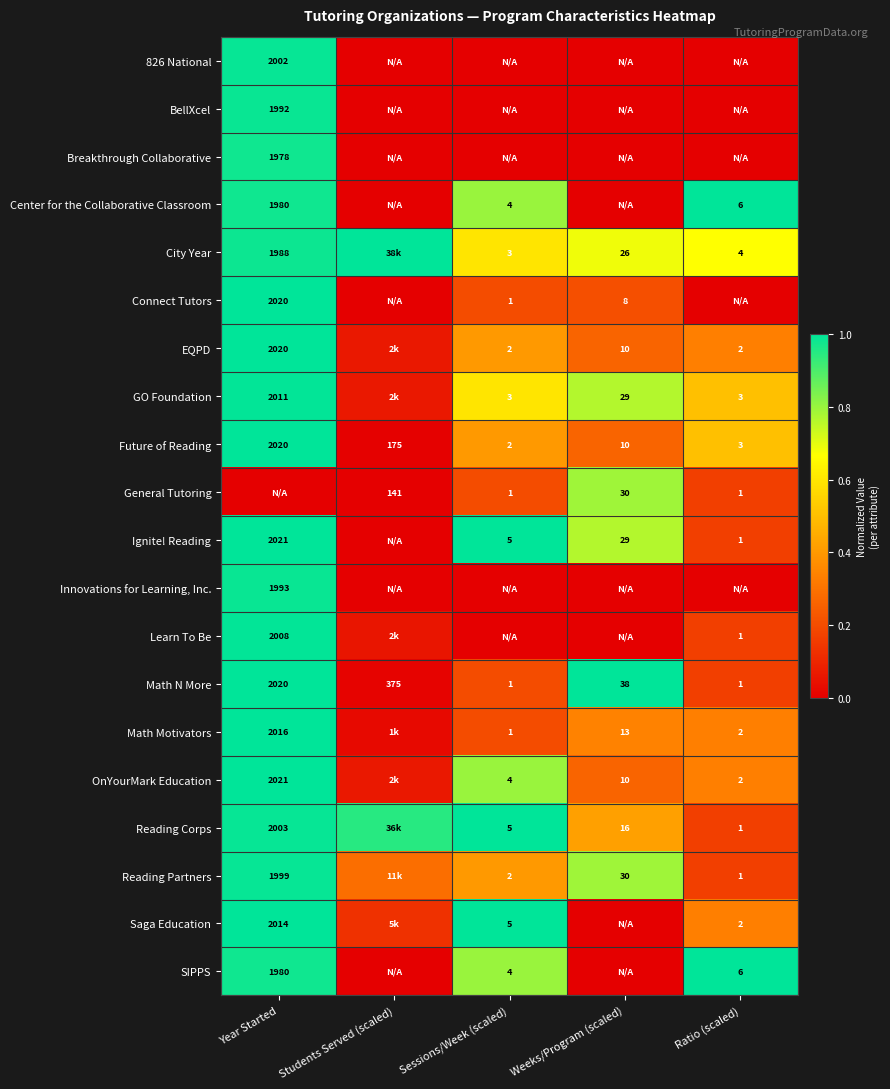

Is the value of Connect Tutors at Weeks/Program (scaled) greater than the value of Future of Reading at Year Started?

No